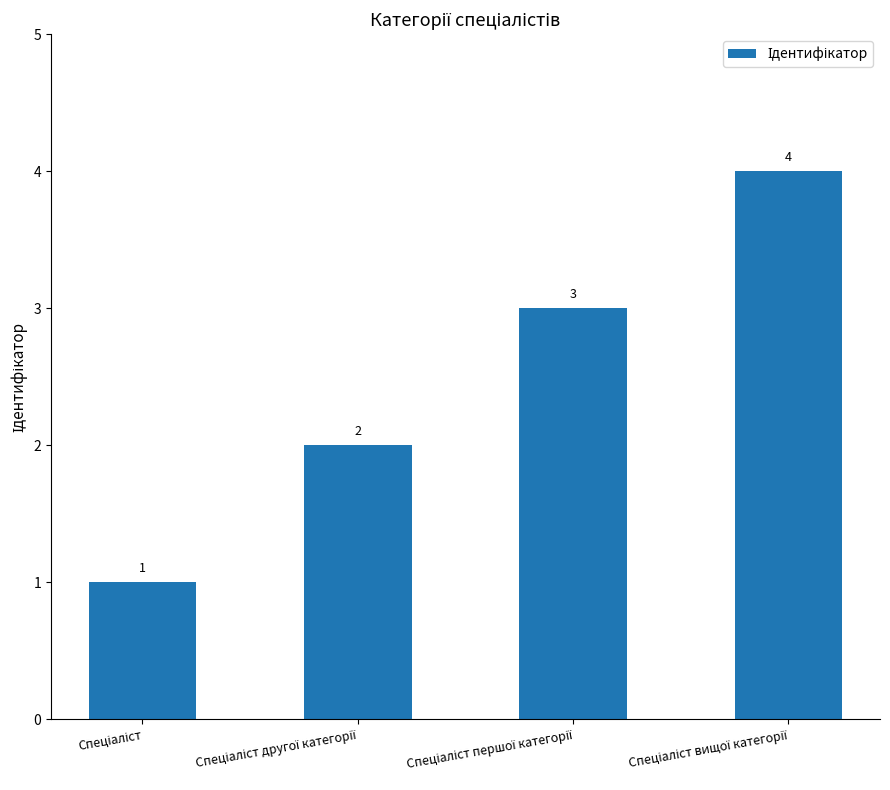

How many distinct data groups are displayed?

1